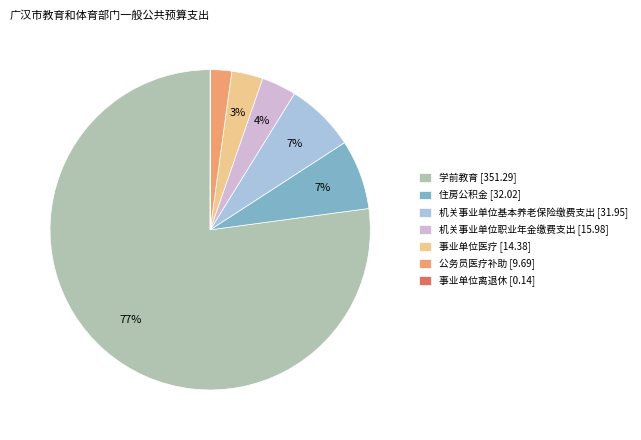

To the nearest percent, what percentage of the pie is 事业单位医疗?

3%